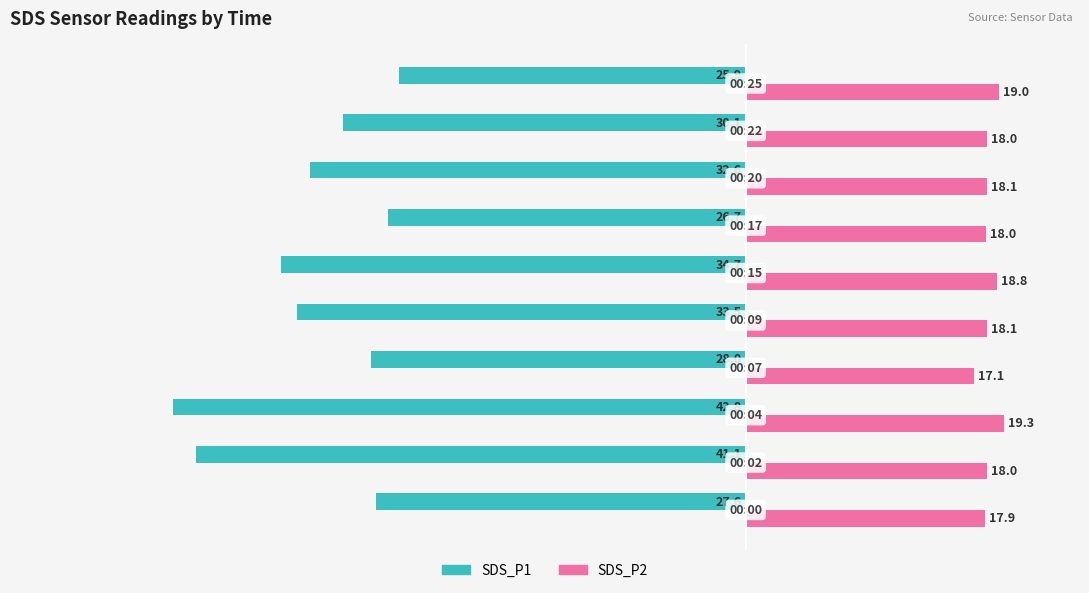

What is the difference between the maximum and minimum values in the SDS_P1 series?

16.9